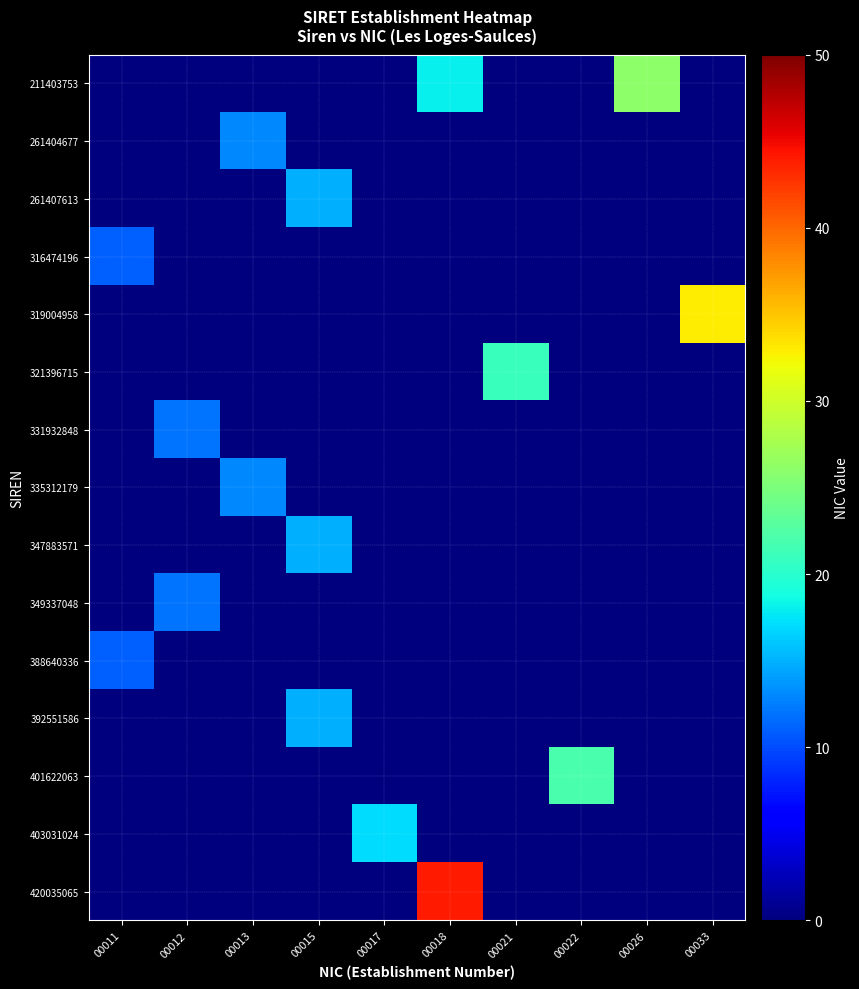

Between 00017 and 00018, which series saw the biggest shift?

420035065